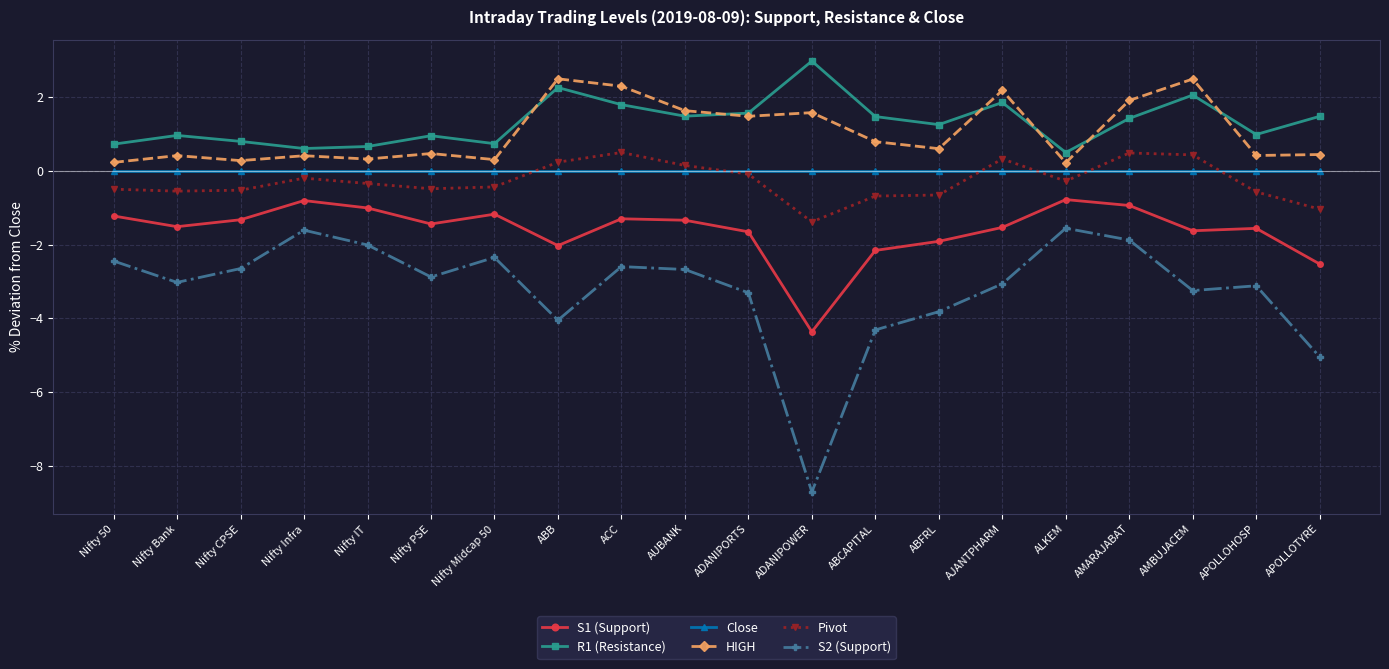

What is the maximum value for R1 (Resistance)?

3.0